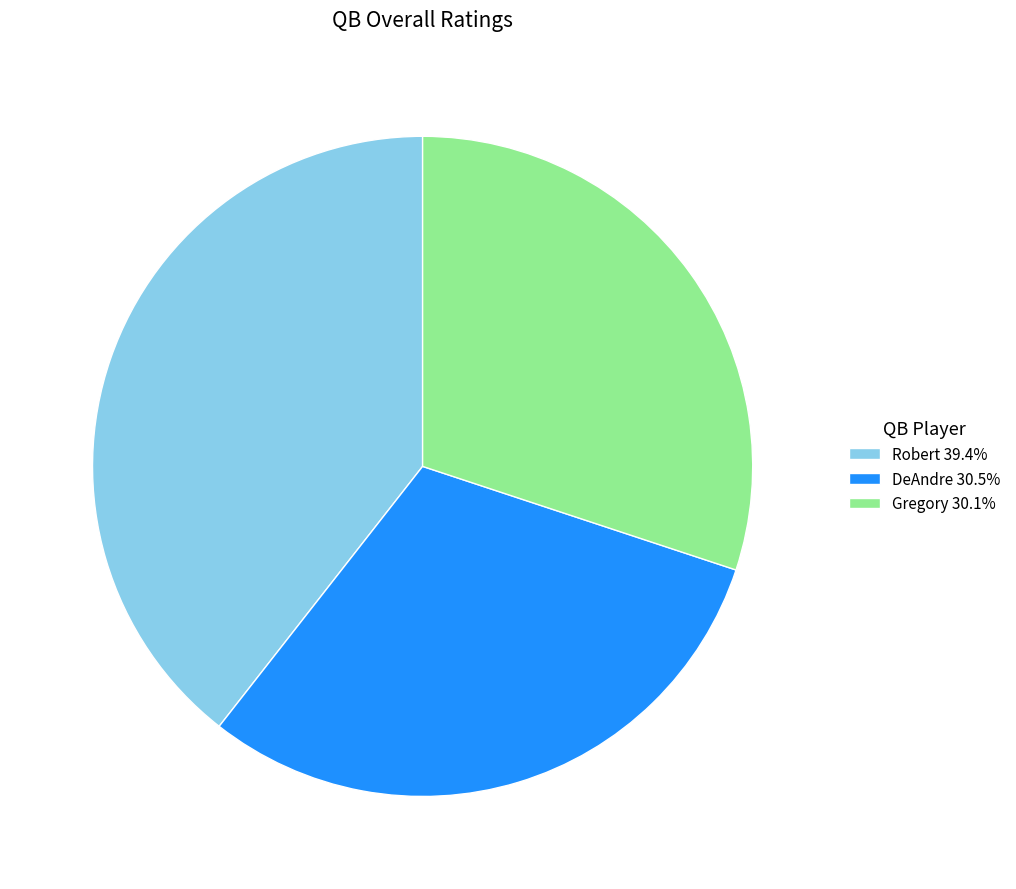

The DeAndre slice represents 23% of the pie. True or false?

False